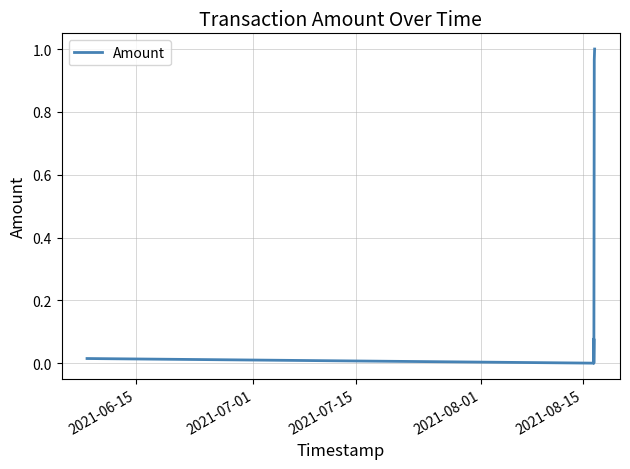

What is the average value?

0.3